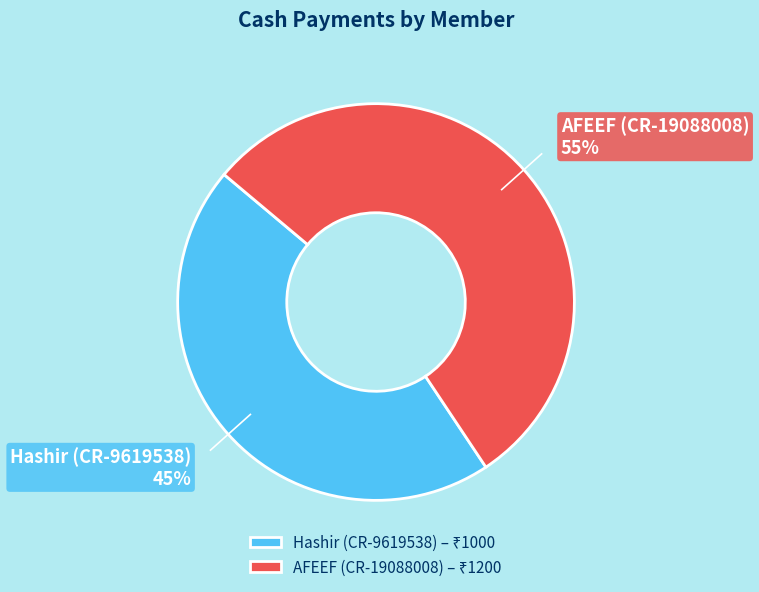

Which slice is the smallest?

Hashir (CR-9619538)